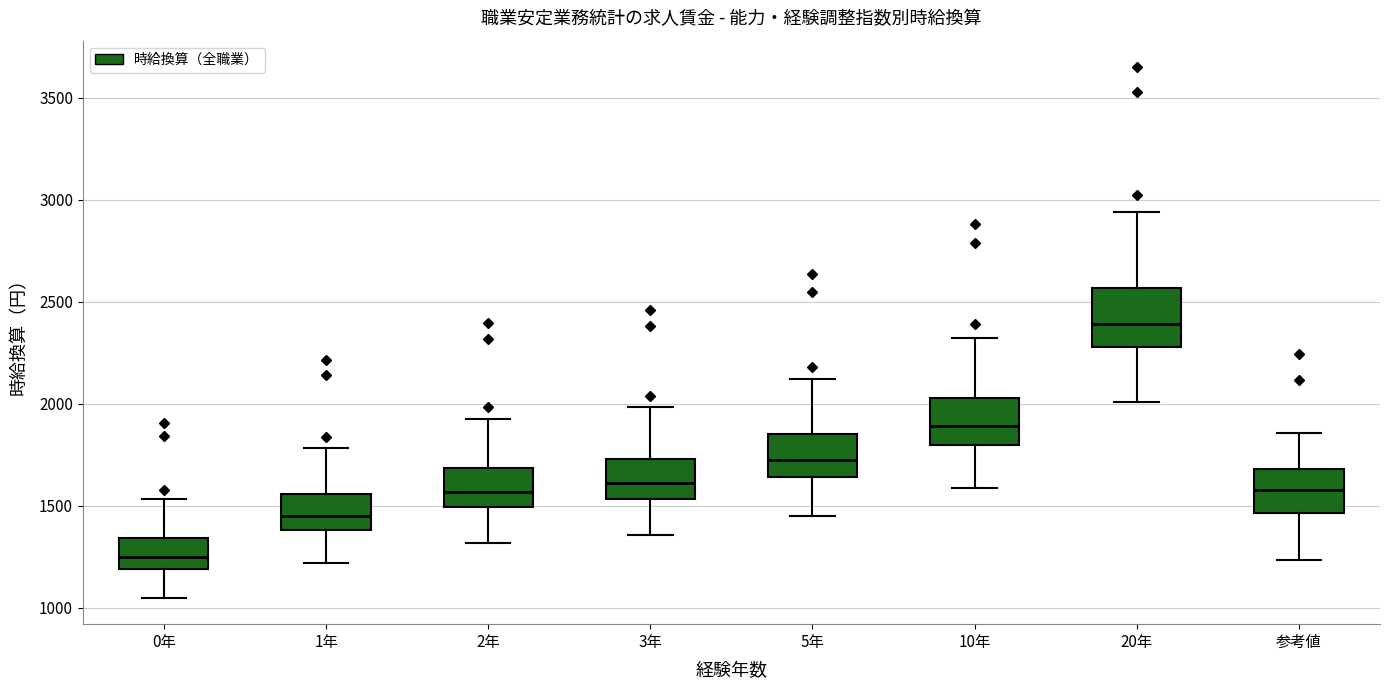

Reading left to right, read every box against the y-axis: the position of its median line, the range the box covers, and the ends of its whiskers. The values are not printed on the chart, so give them approximately, as read against the axis.

0年: median 1250, box 1200 to 1350, whiskers 1050 to 1550
1年: median 1450, box 1400 to 1550, whiskers 1200 to 1800
2年: median 1550, box 1500 to 1700, whiskers 1300 to 1950
3年: median 1600, box 1550 to 1750, whiskers 1350 to 2000
5年: median 1750, box 1650 to 1850, whiskers 1450 to 2100
10年: median 1900, box 1800 to 2050, whiskers 1600 to 2300
20年: median 2400, box 2300 to 2550, whiskers 2000 to 2950
参考値: median 1600, box 1450 to 1700, whiskers 1250 to 1850